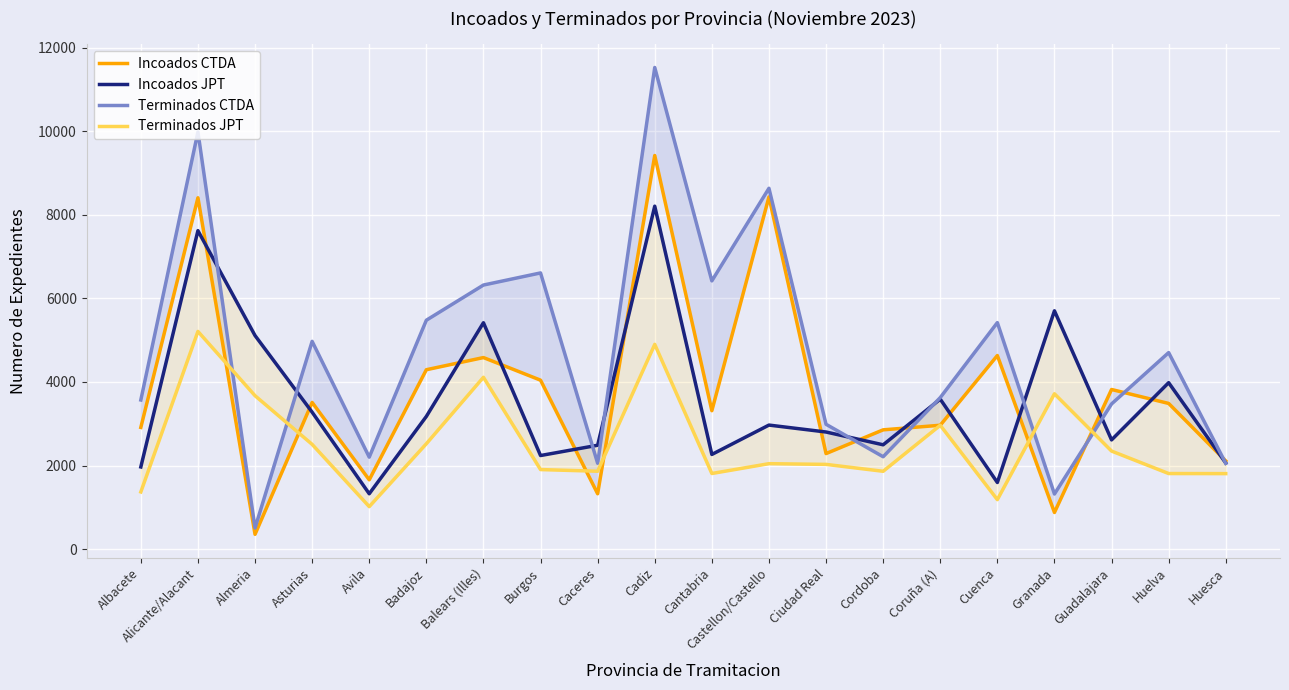

List the labels in order of Incoados JPT value, smallest first.

Avila, Cuenca, Albacete, Huesca, Burgos, Cantabria, Caceres, Cordoba, Guadalajara, Ciudad Real, Castellon/Castello, Badajoz, Asturias, Coruña (A), Huelva, Almeria, Balears (Illes), Granada, Alicante/Alacant, Cadiz